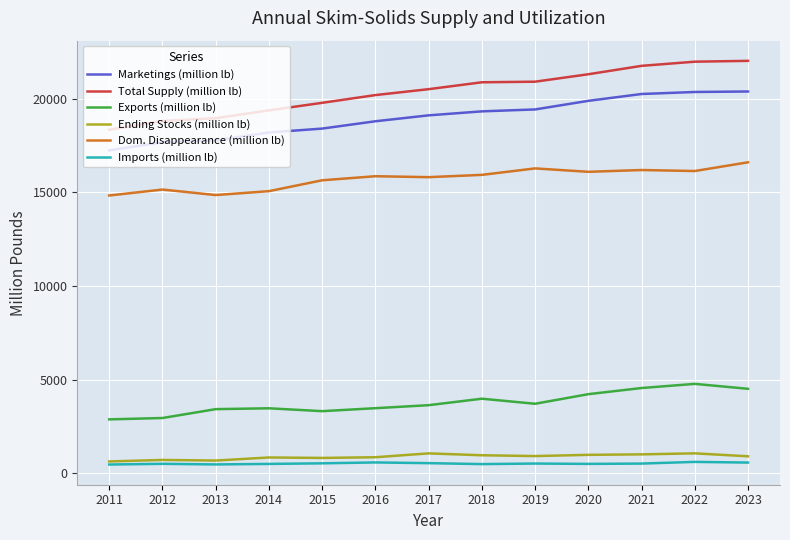

Rank the series at 2021 from highest to lowest value.

Total Supply (million lb), Marketings (million lb), Dom. Disappearance (million lb), Exports (million lb), Ending Stocks (million lb), Imports (million lb)